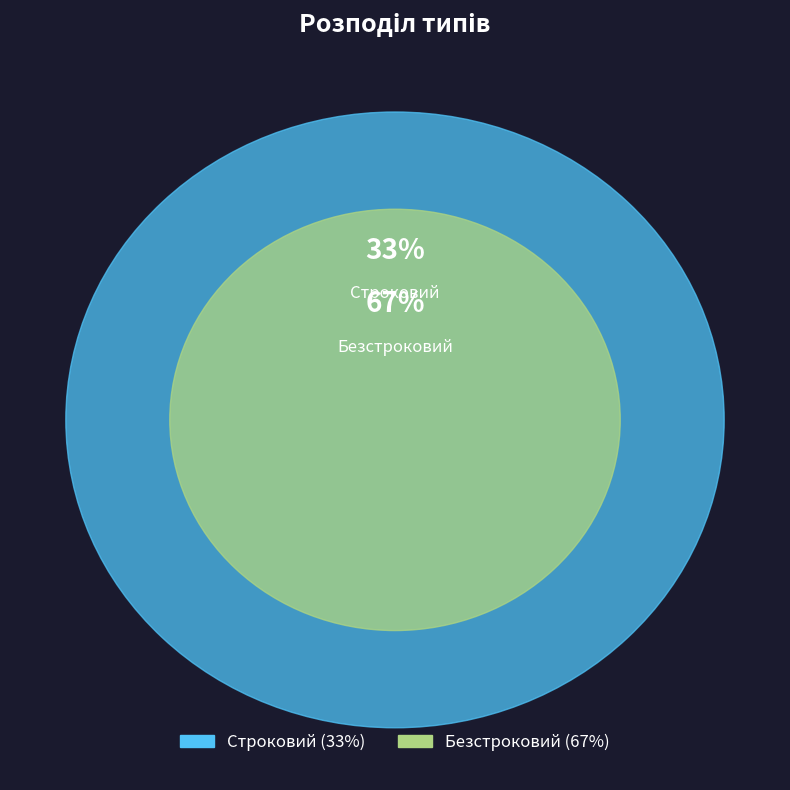

Does Строковий account for over 50% of the chart?

No